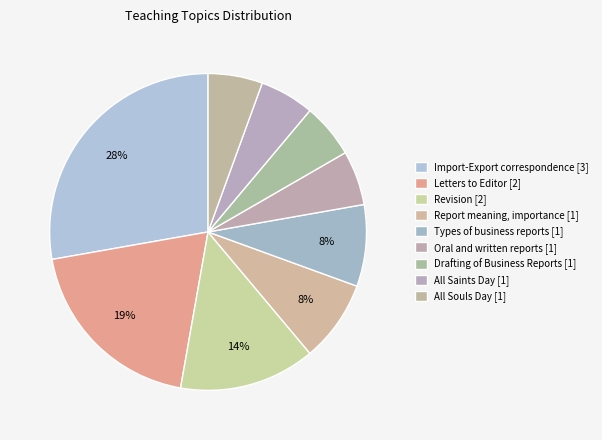

What is the ratio of the value at Letters to Editor [2] to the value at Oral and written reports [1]?

3.5